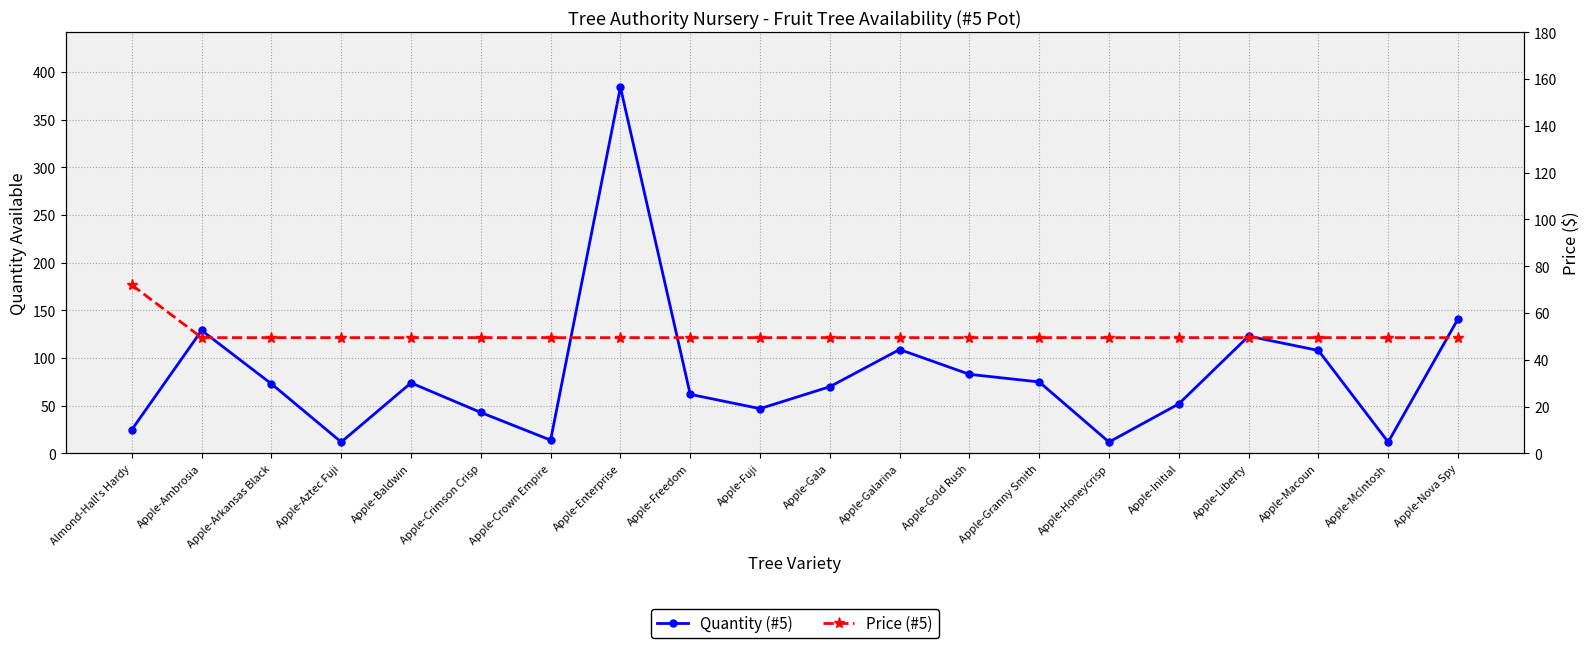

What is the sum of all Price (#5) values?

1012.5